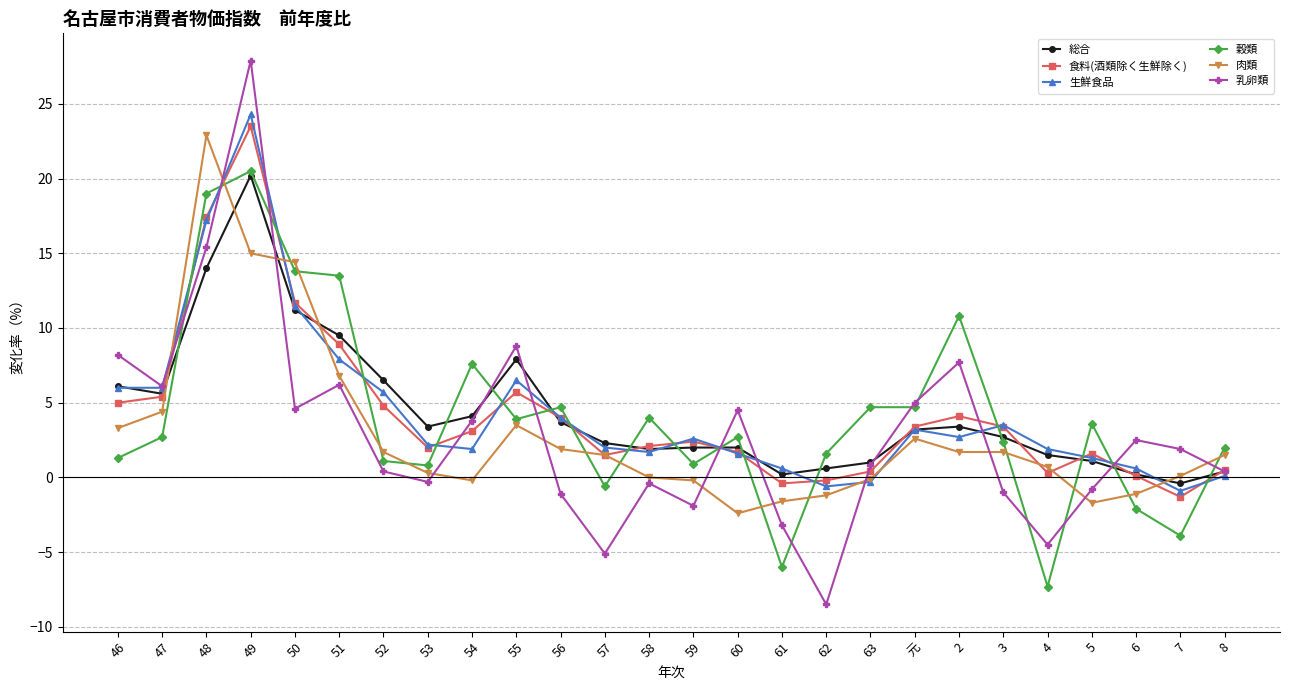

Where is the first local maximum for 食料(酒類除く生鮮除く)?

49